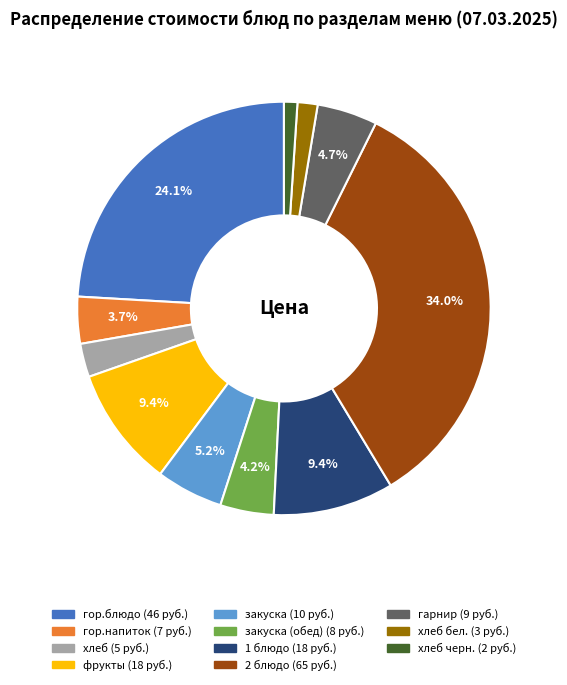

Is there any slice that represents more than half of the pie?

No